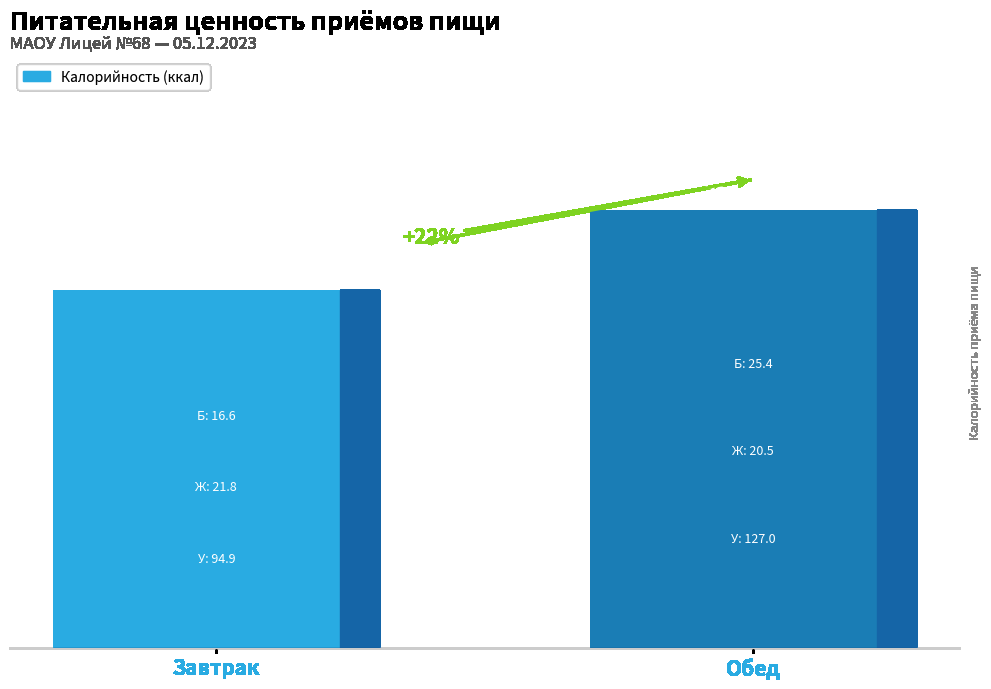

Does the chart contain any negative values?

No